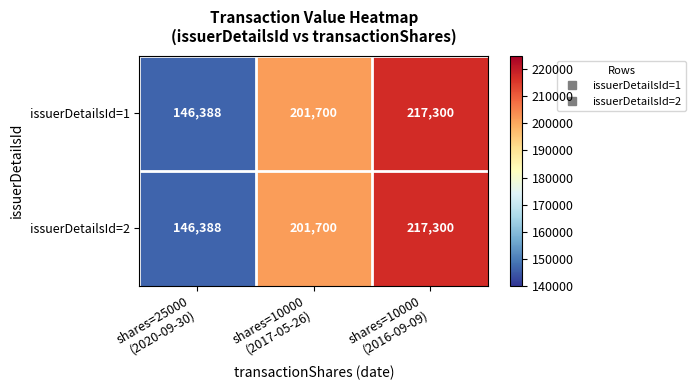

How many distinct data groups are displayed?

2